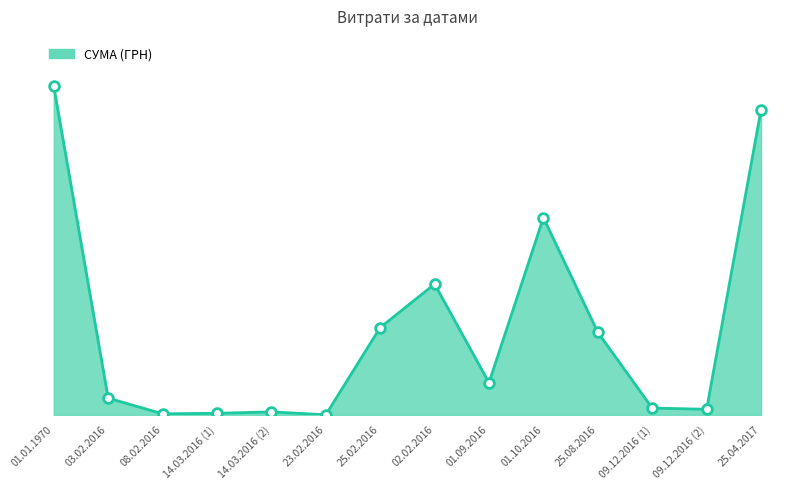

Read the value at 09.12.2016 (1).

2050.0